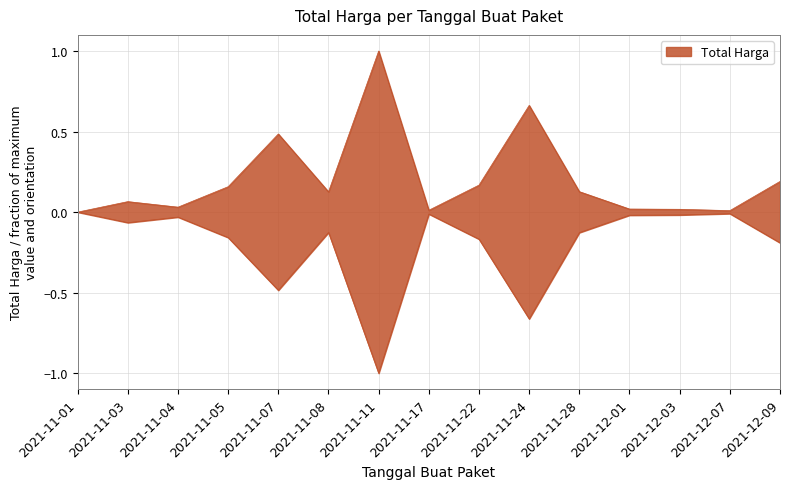

Where is the first local minimum?

2021-11-04